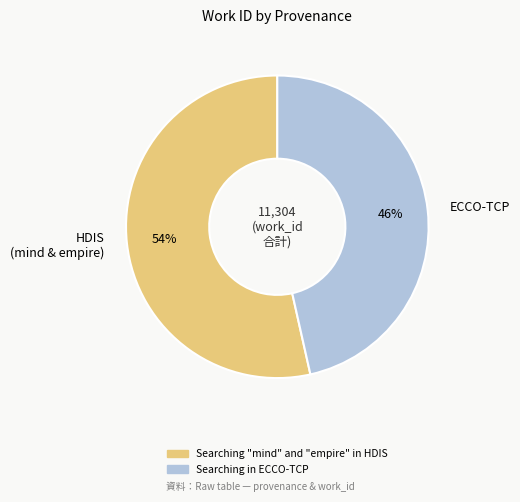

Approximately how many times larger is the value at HDIS (mind & empire) compared to ECCO-TCP?

1.2